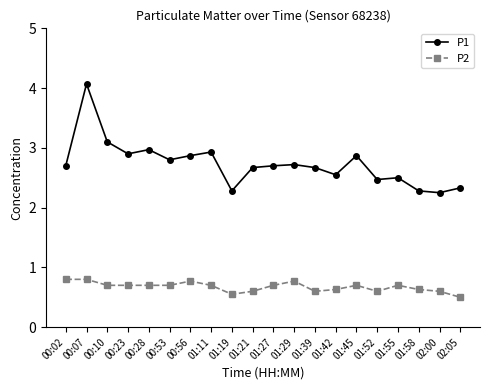

Is the value of P1 at 01:45 greater than the value of P2 at 01:19?

Yes